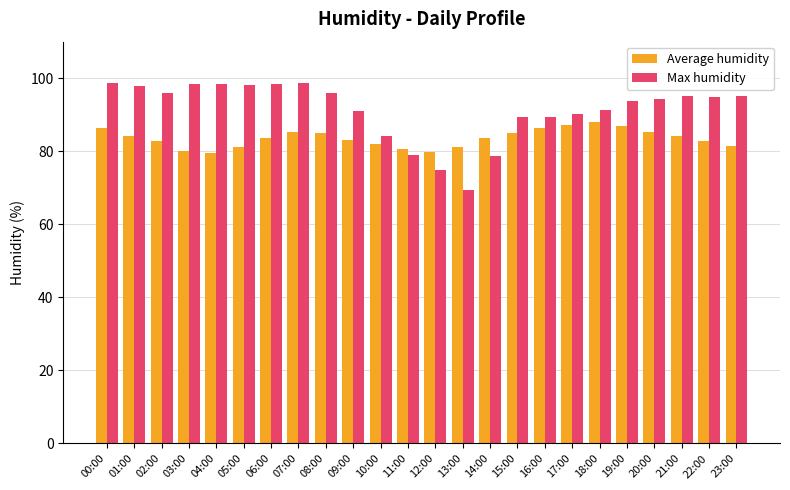

What is the sum of all Max humidity values?

2191.2